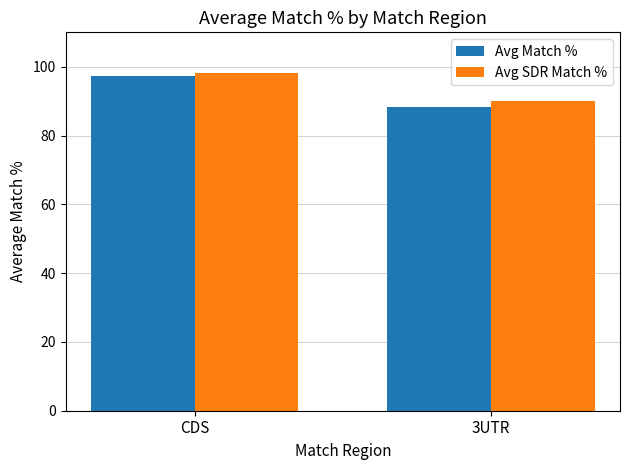

True or false: Avg Match % has a value of 153.8 at CDS.

False